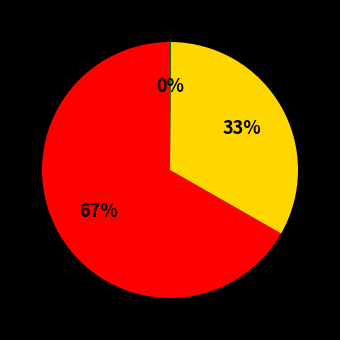

Is there a majority slice in this chart?

Yes